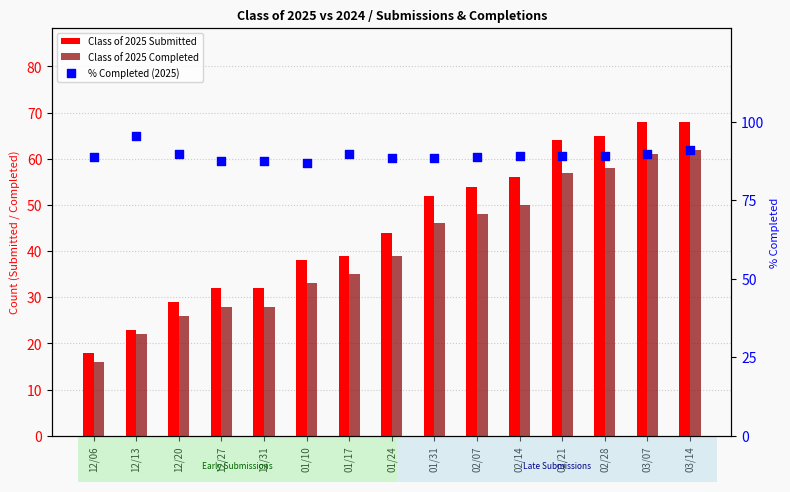

Which series has the largest total across all categories?

% Completed (2025)